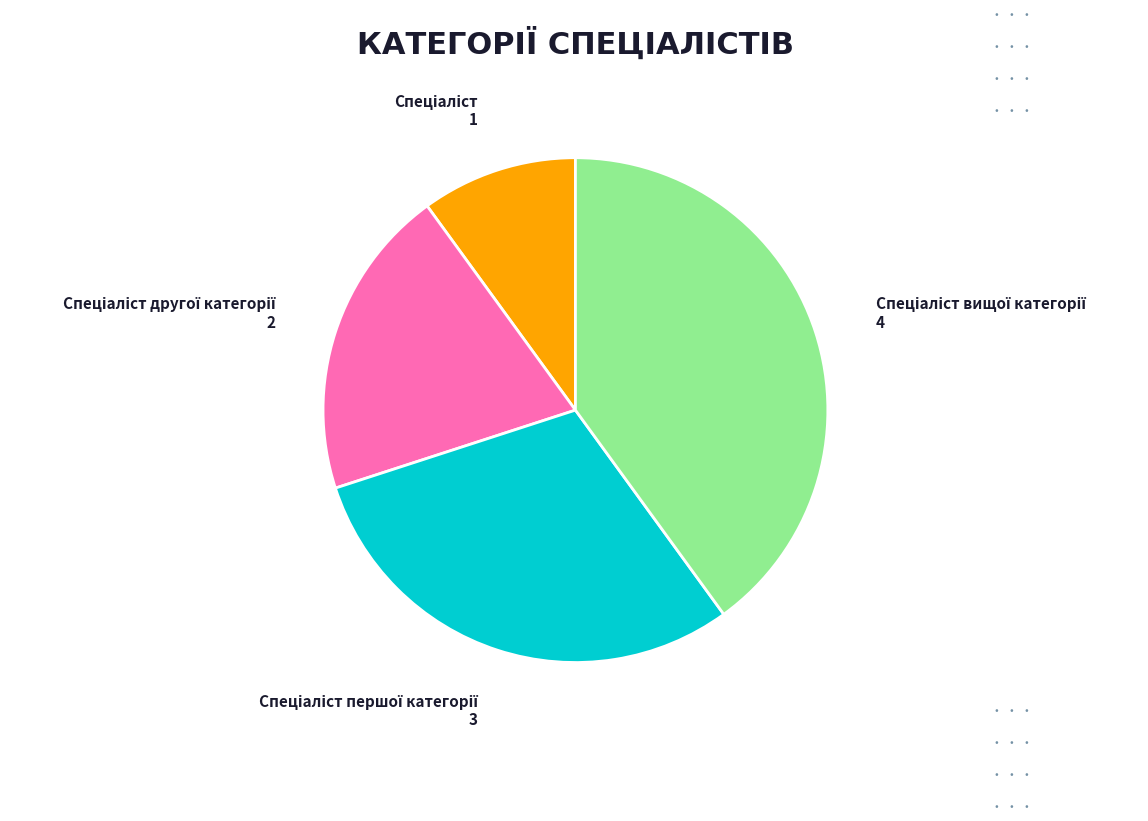

Does any single category account for the majority?

No